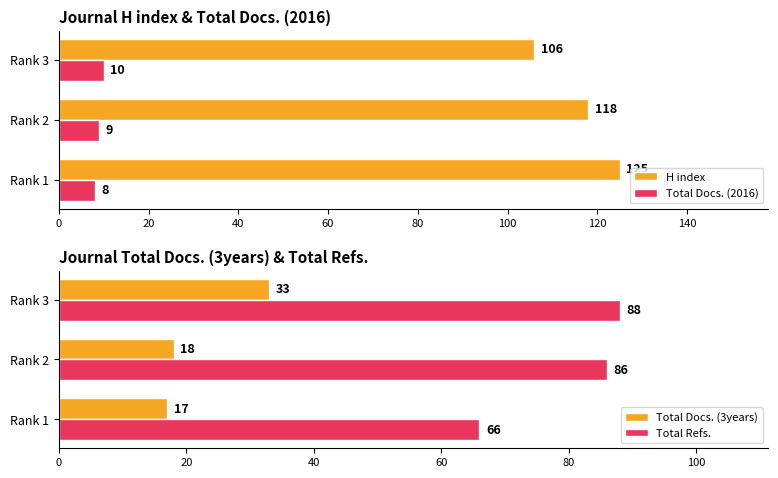

What is the value of the Total Docs. (3years) bar at the 1st from the left?

17